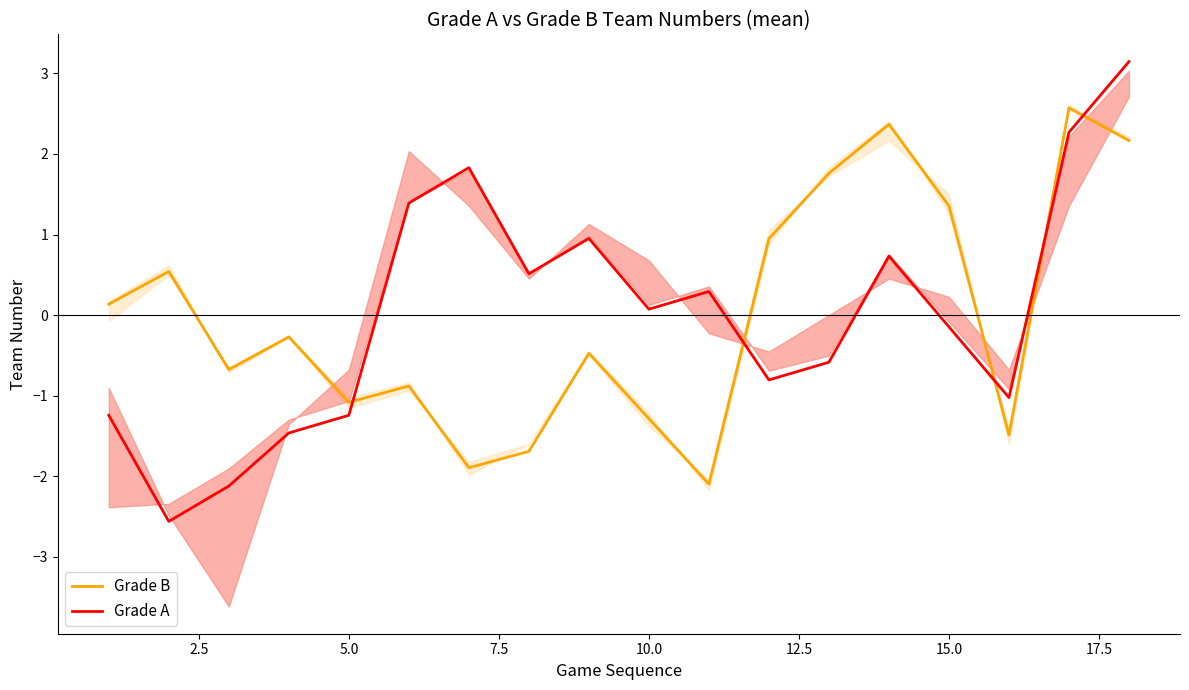

What is the lowest value of the Grade B series?

-2.1